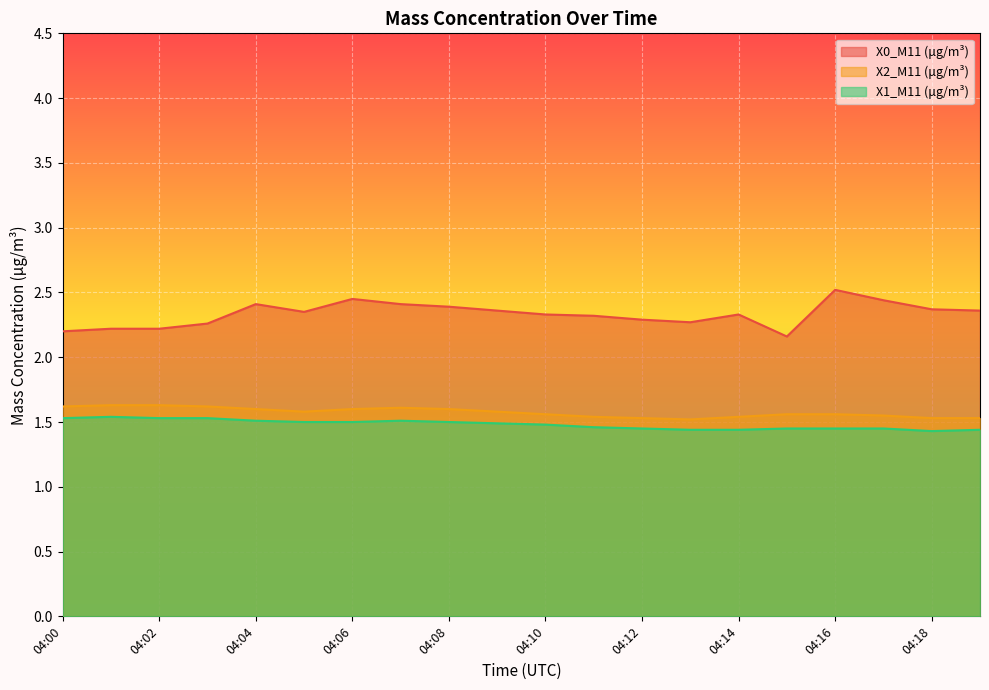

Rank the series by their maximum value, from lowest to highest.

X1_M11 (μg/m³), X2_M11 (μg/m³), X0_M11 (μg/m³)